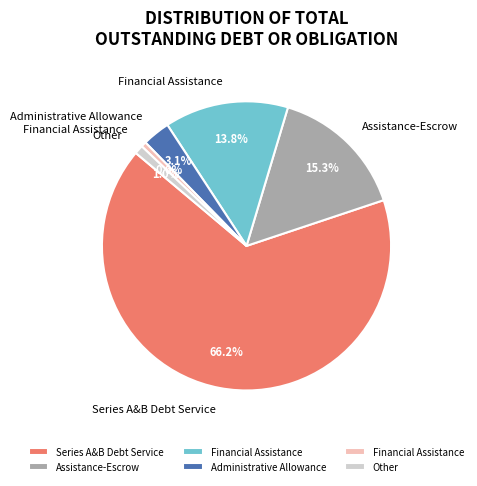

Does any single category account for the majority?

Yes